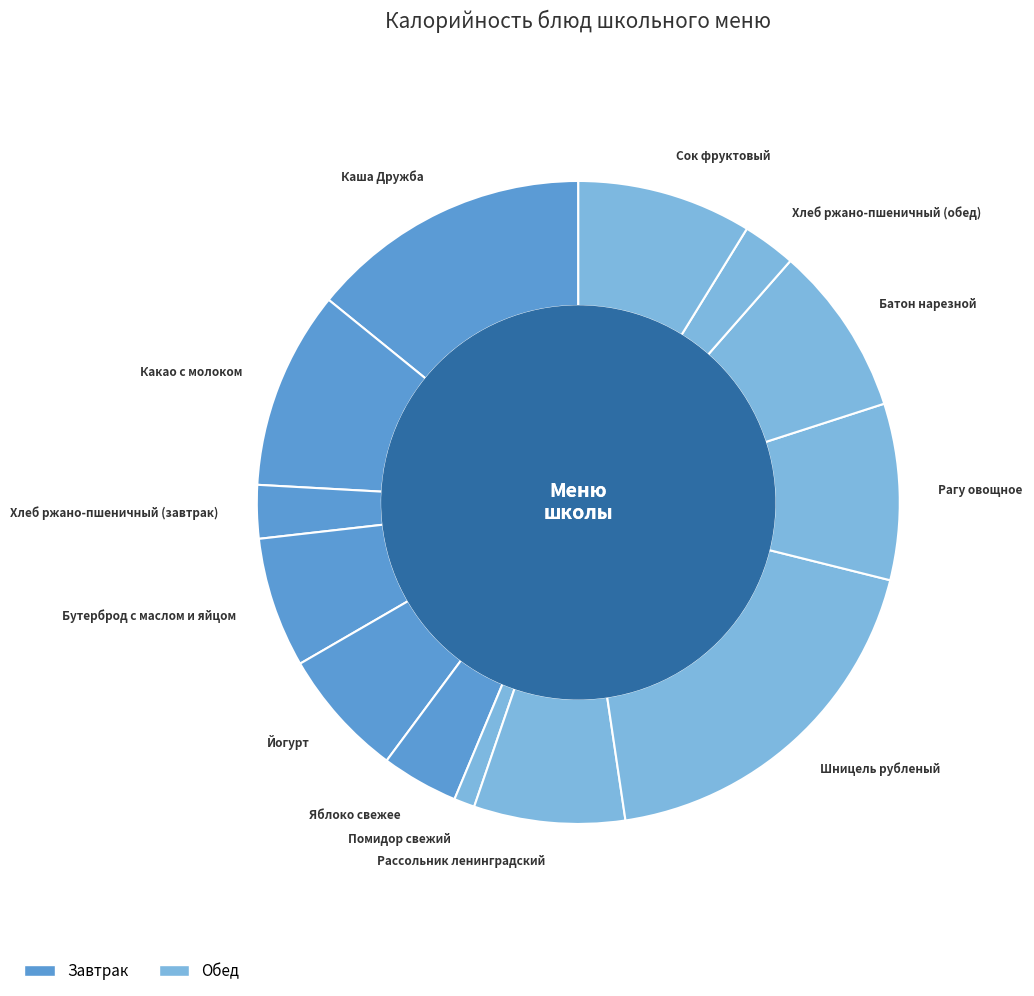

What percentage is the Шницель рубленый slice, to the nearest percent?

19%